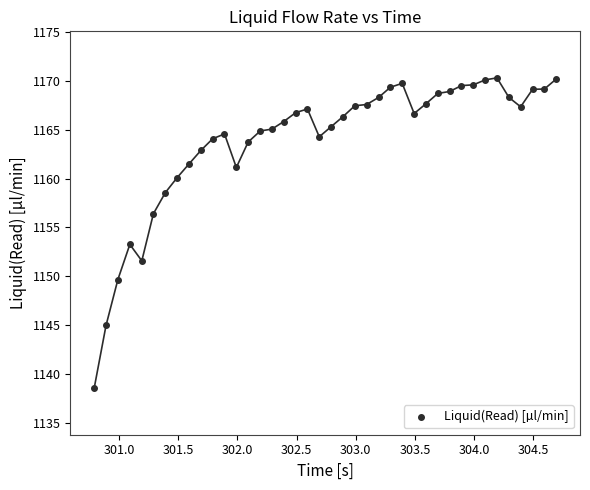

What is the range of Y values (max minus min)?

31.8